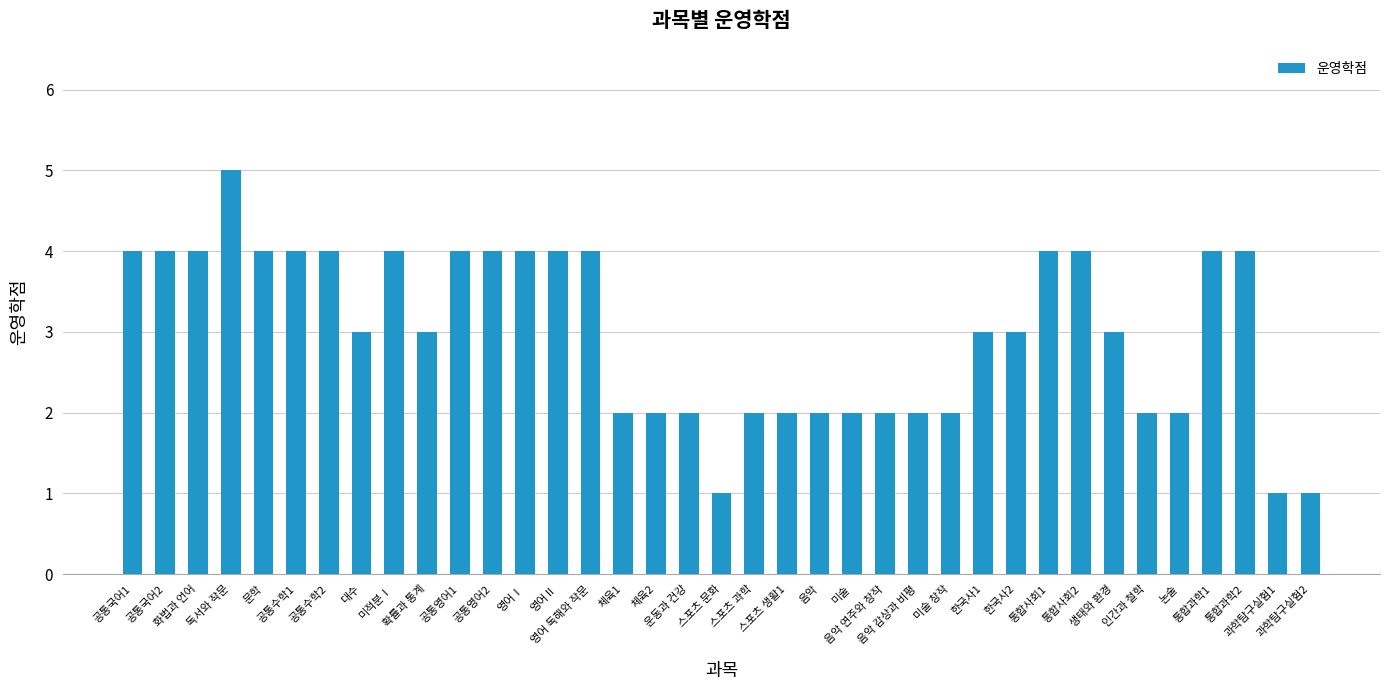

Count the number of categories in the chart.

37